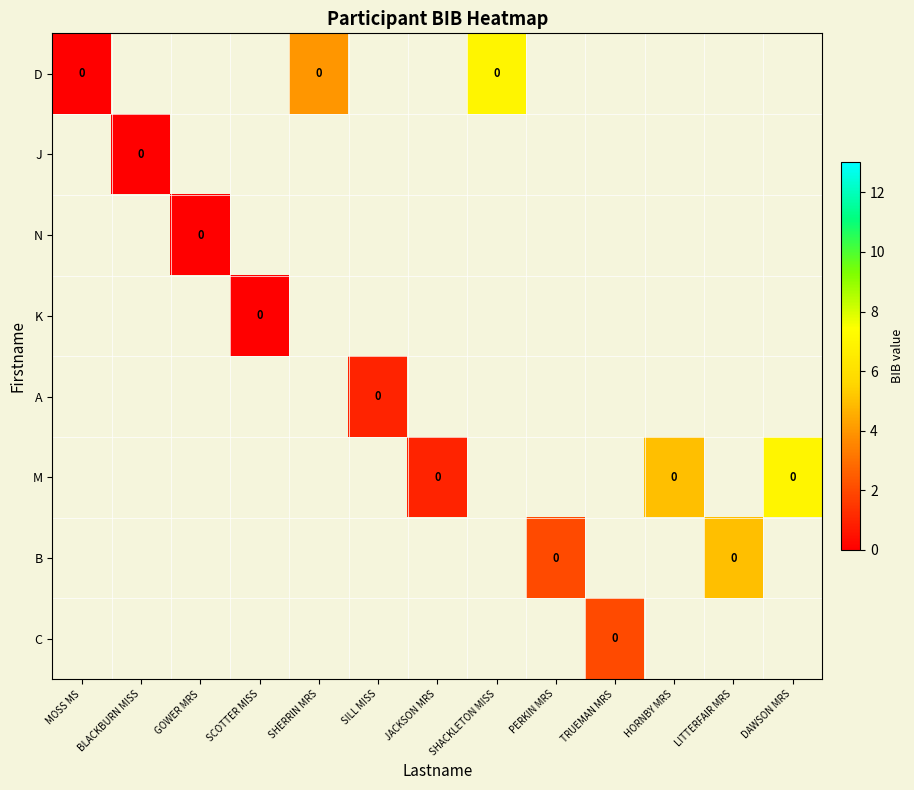

Rank the series by their maximum value, from lowest to highest.

D, J, N, K, A, M, B, C